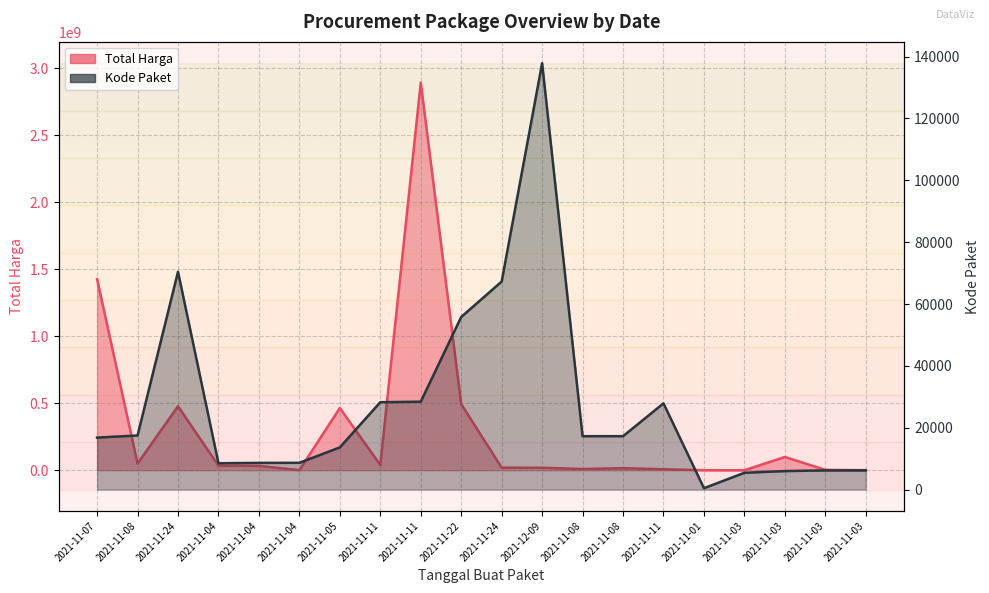

What are all the series names shown in the legend?

Total Harga, Kode Paket